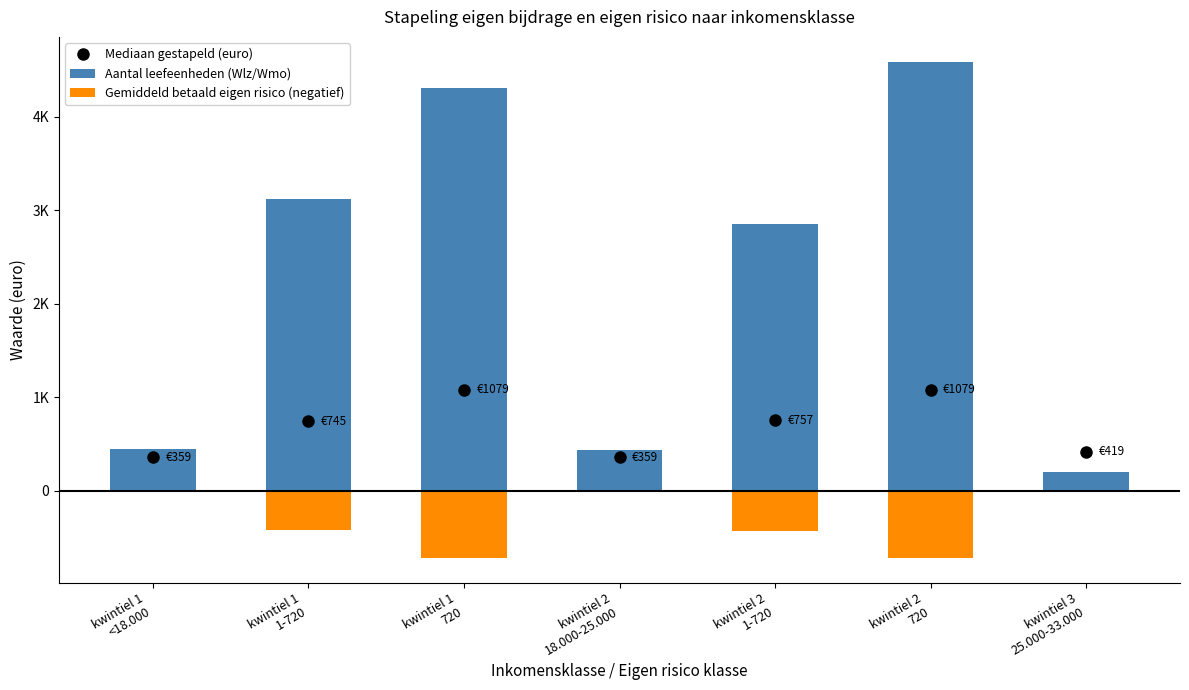

Which has a higher value, kwintiel 1
720 or kwintiel 2
1-720?

kwintiel 1
720